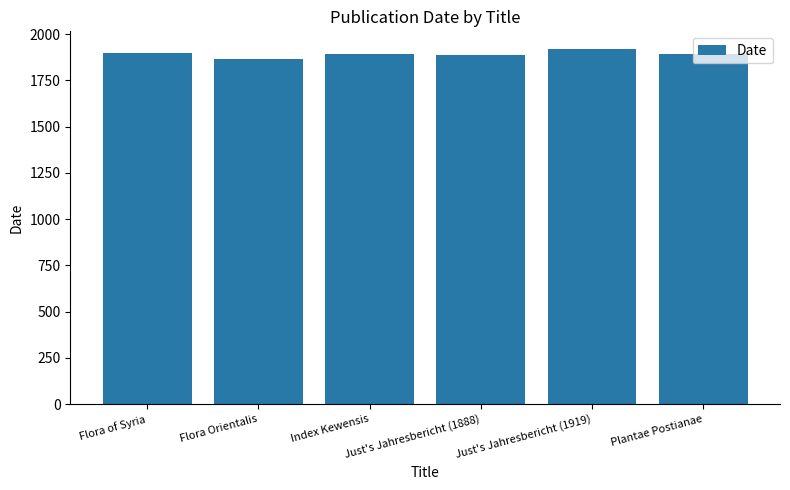

The value at Index Kewensis is 1893. True or false?

True